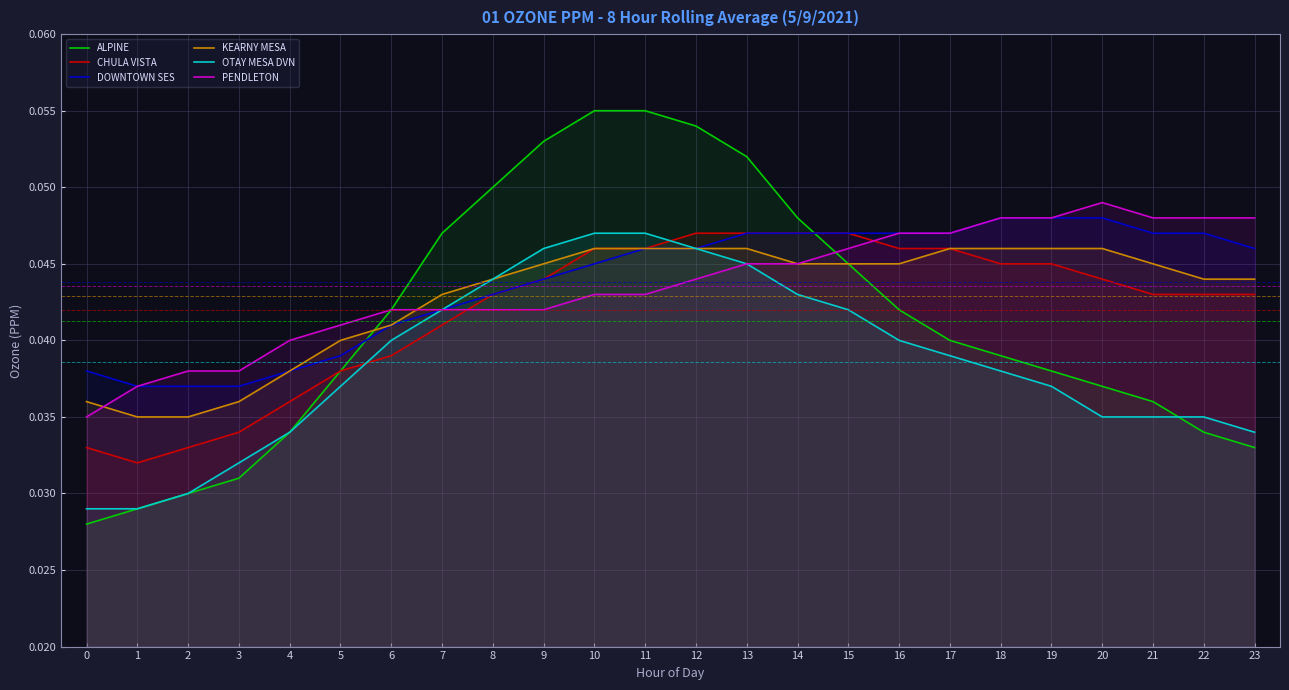

Which series changed the most between 9 and 16?

ALPINE